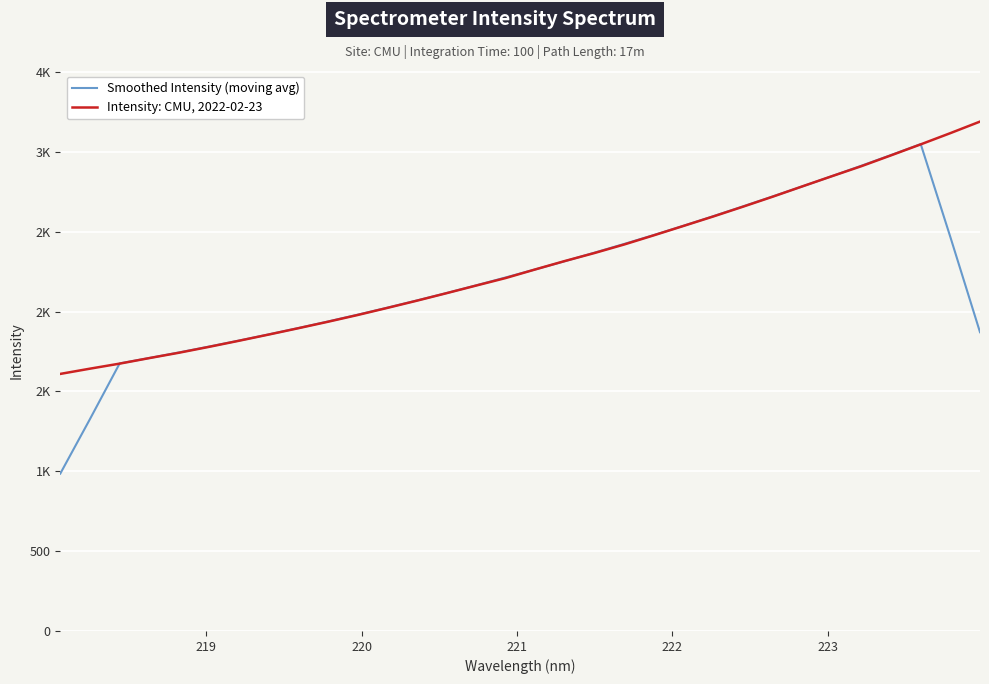

Does the chart have visible grid lines?

Yes